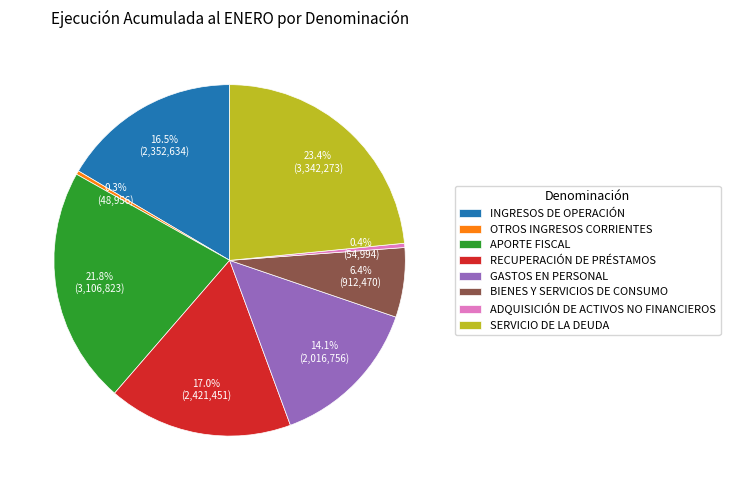

What is the total percentage of GASTOS EN PERSONAL and APORTE FISCAL?

35.9%